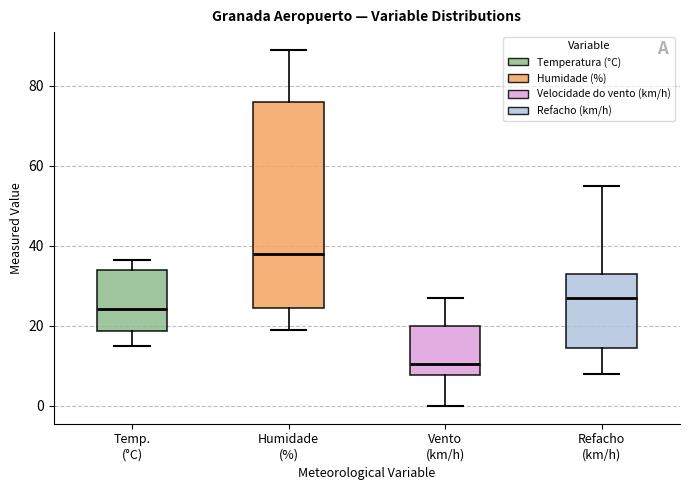

Which box is the tallest, from its lower edge to its upper edge?

Humidade (%)